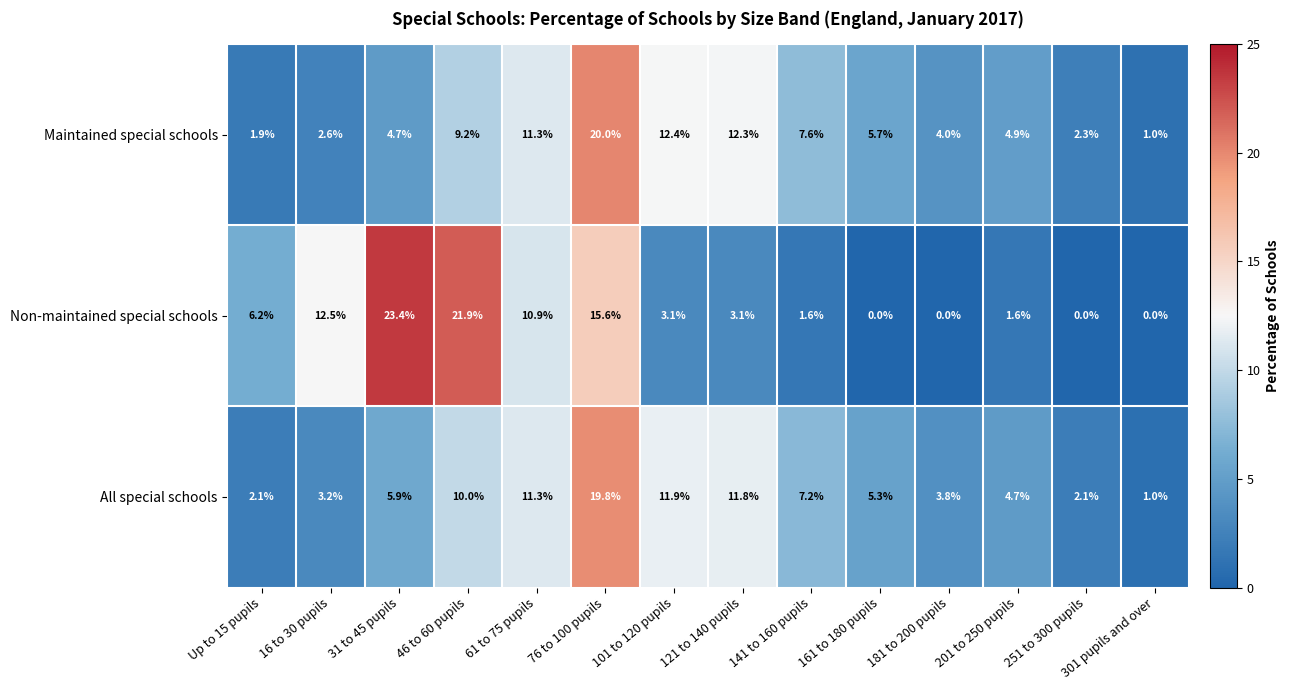

What is the difference between the second highest and second lowest values in the All special schools series?

9.8